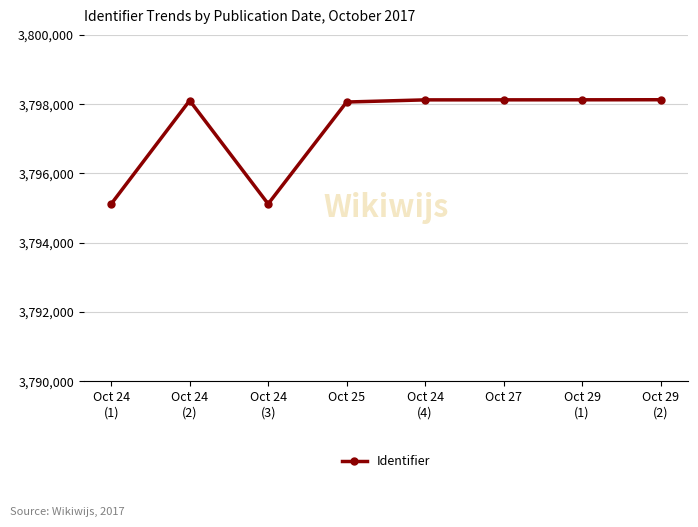

What is the sum of all values?

30378913